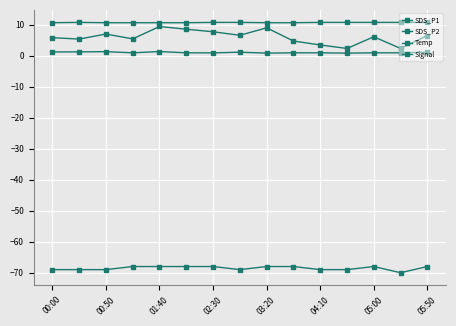

Reading left to right, extract all data points from this chart.

SDS_P1: 5.8	5.3	7.0	5.4	9.4	8.5	7.7	6.5	8.9	4.7	3.4	2.3	6.1	2.3	6.5
SDS_P2: 1.2	1.2	1.3	0.9	1.3	0.9	0.9	1.1	0.8	0.9	0.9	0.8	0.9	0.9	1.1
Temp: 10.6	10.7	10.6	10.6	10.6	10.6	10.7	10.7	10.6	10.6	10.7	10.7	10.7	10.7	10.7
Signal: -69.0	-69.0	-69.0	-68.0	-68.0	-68.0	-68.0	-69.0	-68.0	-68.0	-69.0	-69.0	-68.0	-70.0	-68.0